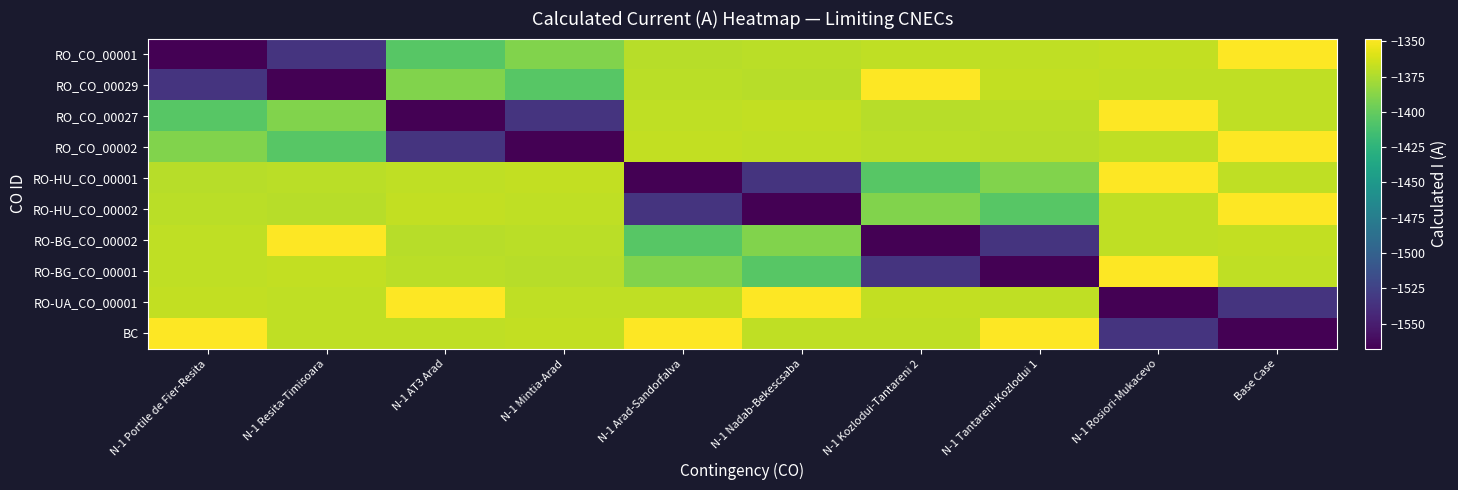

Reading right to left, what are all the values shown in this chart?

RO_CO_00001: Base Case=-1348	N-1 Rosiori-Mukacevo=-1368	N-1 Tantareni-Kozlodui 1=-1369	N-1 Kozlodui-Tantareni 2=-1369	N-1 Nadab-Bekescsaba=-1371	N-1 Arad-Sandorfalva=-1372	N-1 Mintia-Arad=-1390	N-1 AT3 Arad=-1405	N-1 Resita-Timisoara=-1535	N-1 Portile de Fier-Resita=-1568
RO_CO_00029: Base Case=-1369	N-1 Rosiori-Mukacevo=-1369	N-1 Tantareni-Kozlodui 1=-1368	N-1 Kozlodui-Tantareni 2=-1348	N-1 Nadab-Bekescsaba=-1372	N-1 Arad-Sandorfalva=-1371	N-1 Mintia-Arad=-1405	N-1 AT3 Arad=-1390	N-1 Resita-Timisoara=-1568	N-1 Portile de Fier-Resita=-1535
RO_CO_00027: Base Case=-1369	N-1 Rosiori-Mukacevo=-1348	N-1 Tantareni-Kozlodui 1=-1371	N-1 Kozlodui-Tantareni 2=-1372	N-1 Nadab-Bekescsaba=-1368	N-1 Arad-Sandorfalva=-1369	N-1 Mintia-Arad=-1535	N-1 AT3 Arad=-1568	N-1 Resita-Timisoara=-1390	N-1 Portile de Fier-Resita=-1405
RO_CO_00002: Base Case=-1348	N-1 Rosiori-Mukacevo=-1369	N-1 Tantareni-Kozlodui 1=-1372	N-1 Kozlodui-Tantareni 2=-1371	N-1 Nadab-Bekescsaba=-1369	N-1 Arad-Sandorfalva=-1368	N-1 Mintia-Arad=-1568	N-1 AT3 Arad=-1535	N-1 Resita-Timisoara=-1405	N-1 Portile de Fier-Resita=-1390
RO-HU_CO_00001: Base Case=-1369	N-1 Rosiori-Mukacevo=-1348	N-1 Tantareni-Kozlodui 1=-1390	N-1 Kozlodui-Tantareni 2=-1405	N-1 Nadab-Bekescsaba=-1535	N-1 Arad-Sandorfalva=-1568	N-1 Mintia-Arad=-1368	N-1 AT3 Arad=-1369	N-1 Resita-Timisoara=-1371	N-1 Portile de Fier-Resita=-1372
RO-HU_CO_00002: Base Case=-1348	N-1 Rosiori-Mukacevo=-1369	N-1 Tantareni-Kozlodui 1=-1405	N-1 Kozlodui-Tantareni 2=-1390	N-1 Nadab-Bekescsaba=-1568	N-1 Arad-Sandorfalva=-1535	N-1 Mintia-Arad=-1369	N-1 AT3 Arad=-1368	N-1 Resita-Timisoara=-1372	N-1 Portile de Fier-Resita=-1371
RO-BG_CO_00002: Base Case=-1368	N-1 Rosiori-Mukacevo=-1369	N-1 Tantareni-Kozlodui 1=-1535	N-1 Kozlodui-Tantareni 2=-1568	N-1 Nadab-Bekescsaba=-1390	N-1 Arad-Sandorfalva=-1405	N-1 Mintia-Arad=-1371	N-1 AT3 Arad=-1372	N-1 Resita-Timisoara=-1348	N-1 Portile de Fier-Resita=-1369
RO-BG_CO_00001: Base Case=-1369	N-1 Rosiori-Mukacevo=-1348	N-1 Tantareni-Kozlodui 1=-1568	N-1 Kozlodui-Tantareni 2=-1535	N-1 Nadab-Bekescsaba=-1405	N-1 Arad-Sandorfalva=-1390	N-1 Mintia-Arad=-1372	N-1 AT3 Arad=-1371	N-1 Resita-Timisoara=-1368	N-1 Portile de Fier-Resita=-1369
RO-UA_CO_00001: Base Case=-1535	N-1 Rosiori-Mukacevo=-1568	N-1 Tantareni-Kozlodui 1=-1369	N-1 Kozlodui-Tantareni 2=-1368	N-1 Nadab-Bekescsaba=-1348	N-1 Arad-Sandorfalva=-1369	N-1 Mintia-Arad=-1369	N-1 AT3 Arad=-1348	N-1 Resita-Timisoara=-1369	N-1 Portile de Fier-Resita=-1368
BC: Base Case=-1568	N-1 Rosiori-Mukacevo=-1535	N-1 Tantareni-Kozlodui 1=-1348	N-1 Kozlodui-Tantareni 2=-1369	N-1 Nadab-Bekescsaba=-1369	N-1 Arad-Sandorfalva=-1348	N-1 Mintia-Arad=-1368	N-1 AT3 Arad=-1369	N-1 Resita-Timisoara=-1369	N-1 Portile de Fier-Resita=-1348